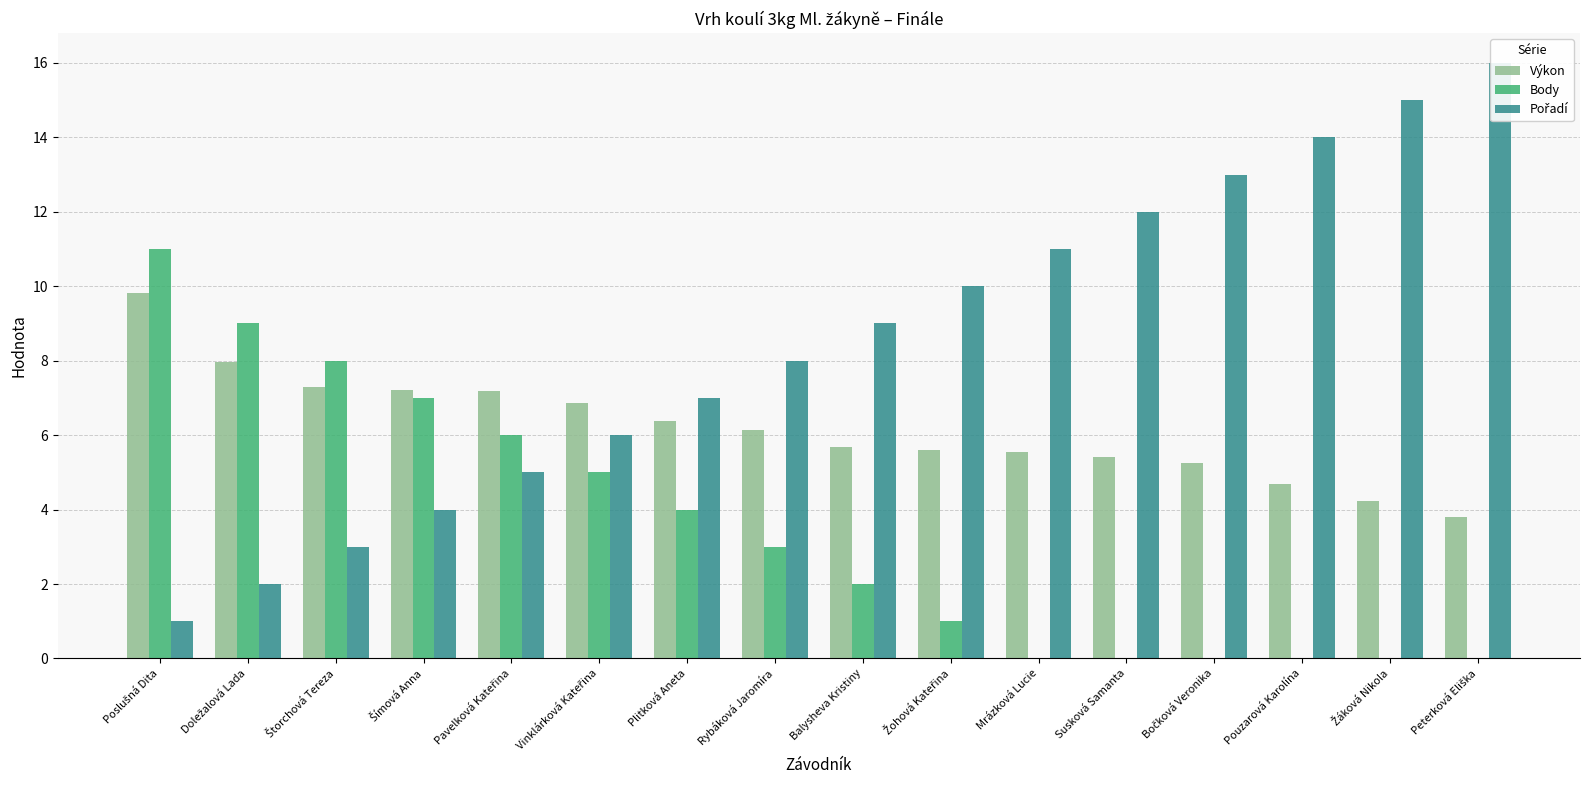

Rank the series by their maximum value, from highest to lowest.

Pořadí, Body, Výkon